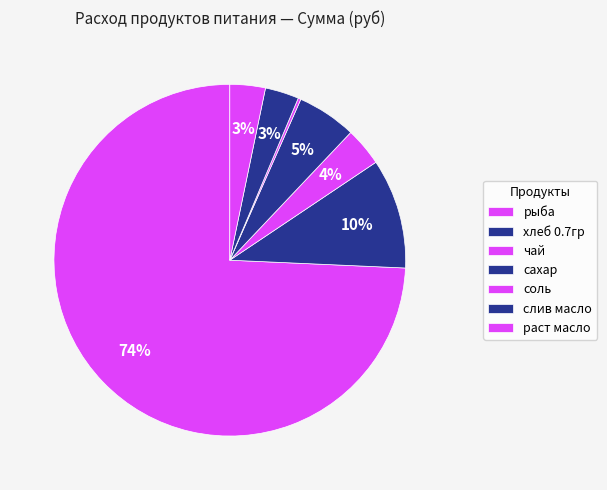

Which category has the smallest portion of the pie?

соль